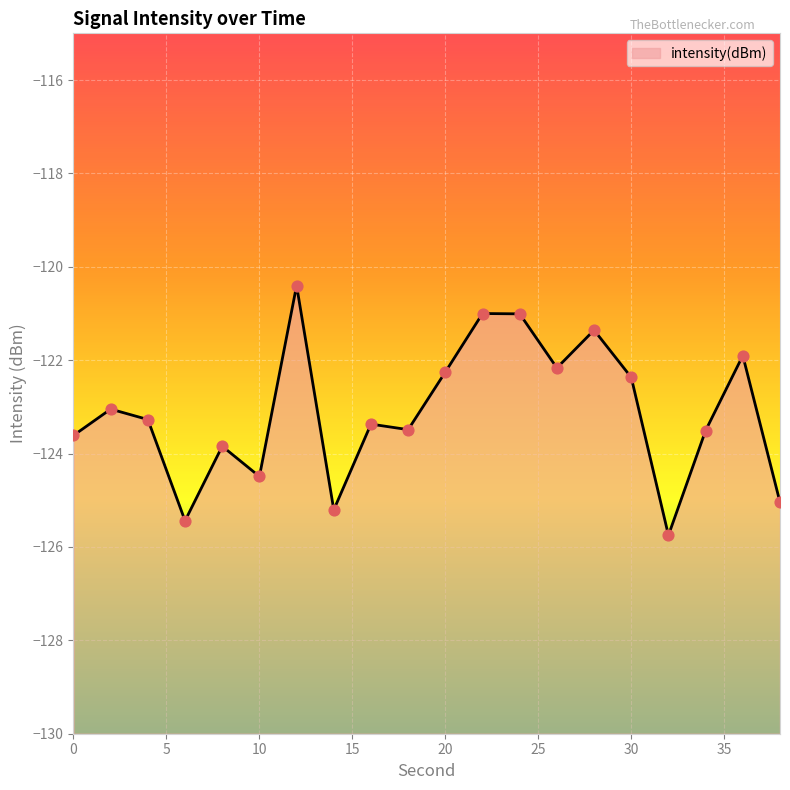

Which has a higher value, 0 or 20?

20